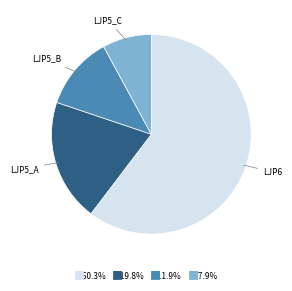

True or false: 2 accounts for 1% of the total.

False